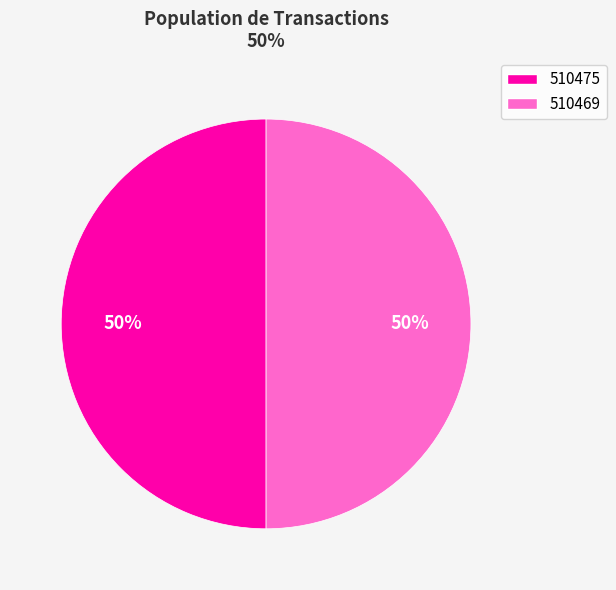

Do 510475 and 510469 together represent more than half of the pie?

Yes